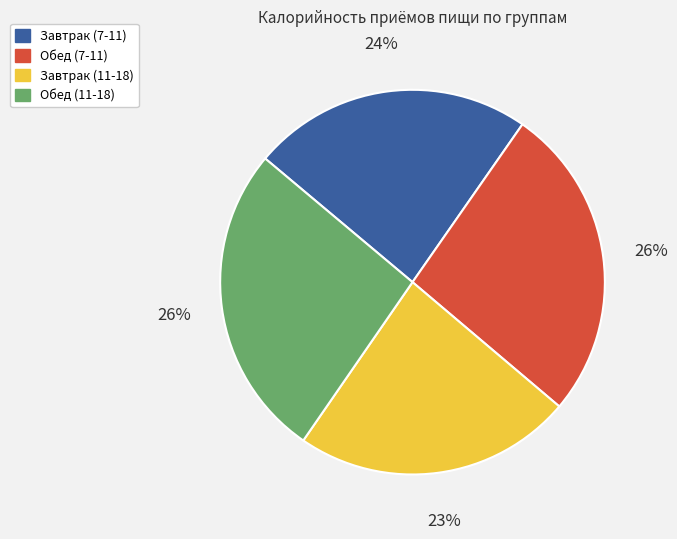

What percentage is the Обед (7-11) slice, to the nearest percent?

26%